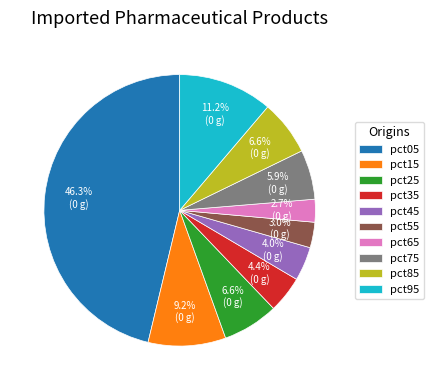

How many segments does this pie chart have?

10